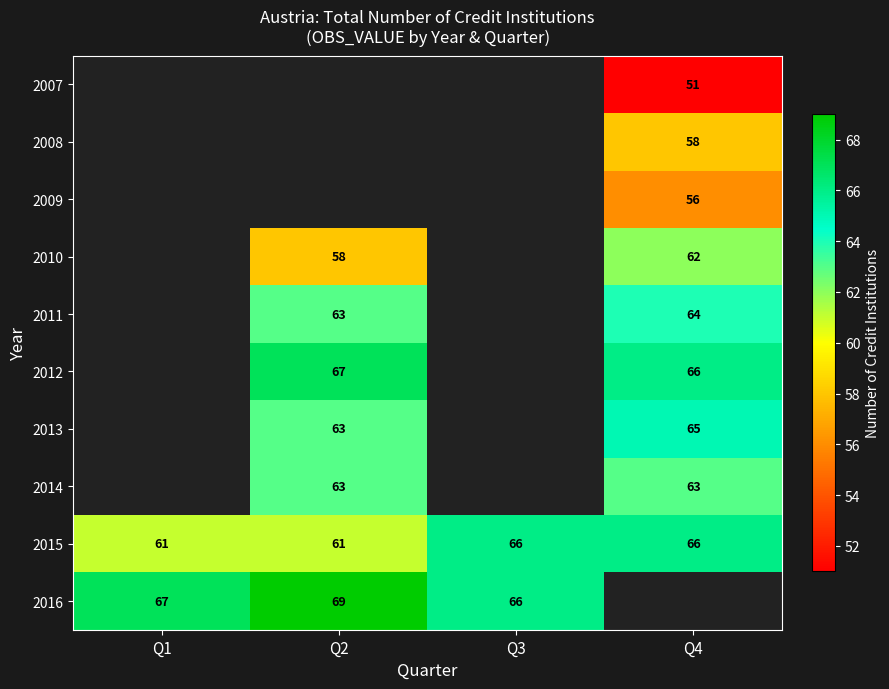

The 2009 series shows 56 at Q4. True or false?

True